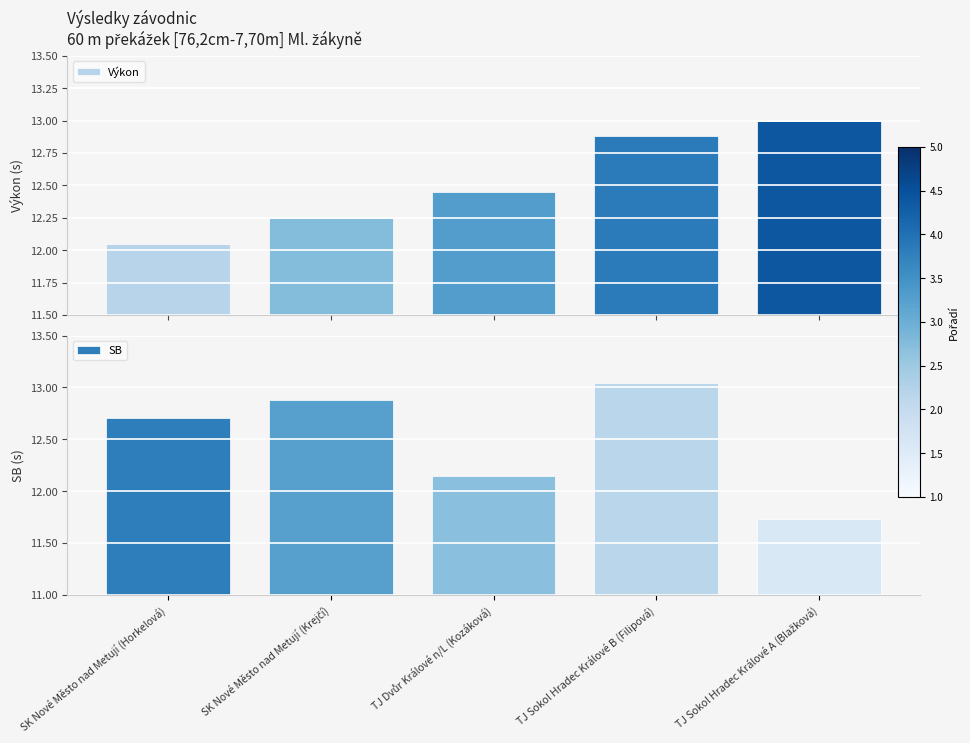

Rank the categories by Výkon value from highest to lowest.

TJ Sokol Hradec Králové A (Blažková), TJ Sokol Hradec Králové B (Filipová), TJ Dvůr Králové n/L (Kozáková), SK Nové Město nad Metují (Krejčí), SK Nové Město nad Metují (Horkelová)